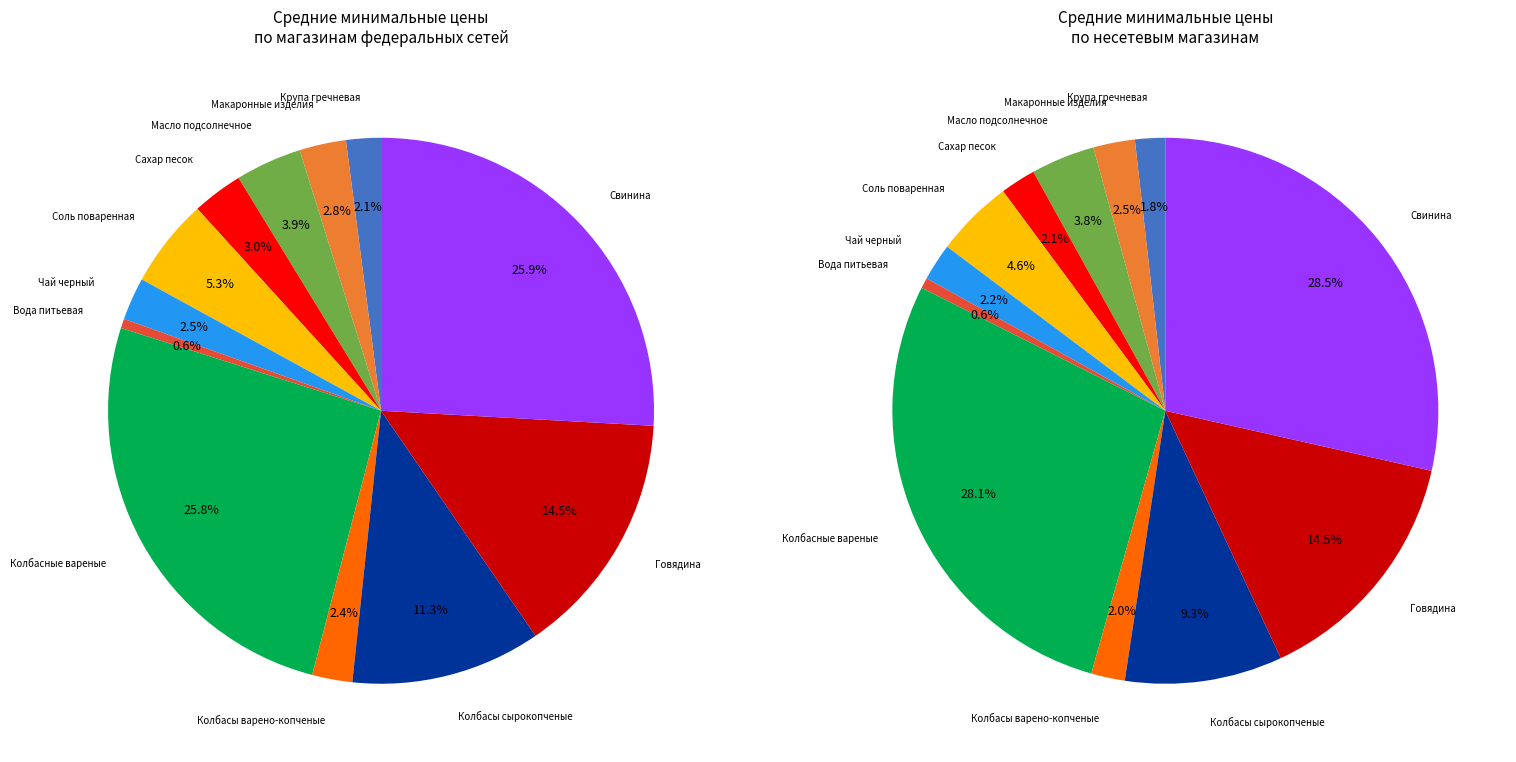

True or false: Колбасные вареные accounts for 26% of the total.

True